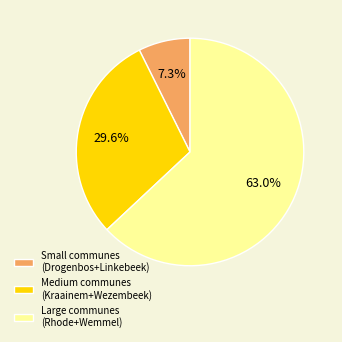

Count the number of slices in the pie.

3